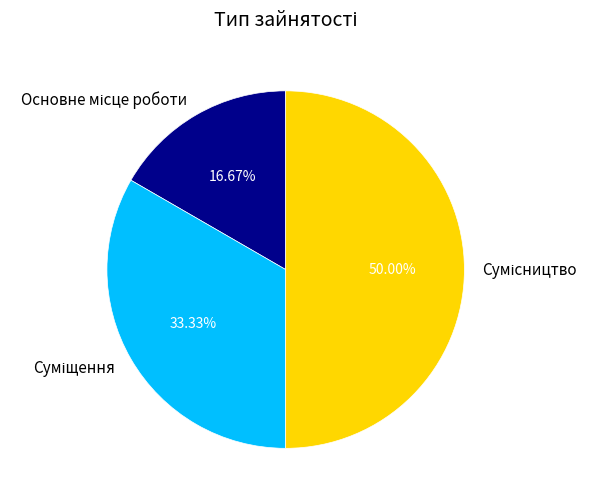

Which slice is the largest?

Сумісництво